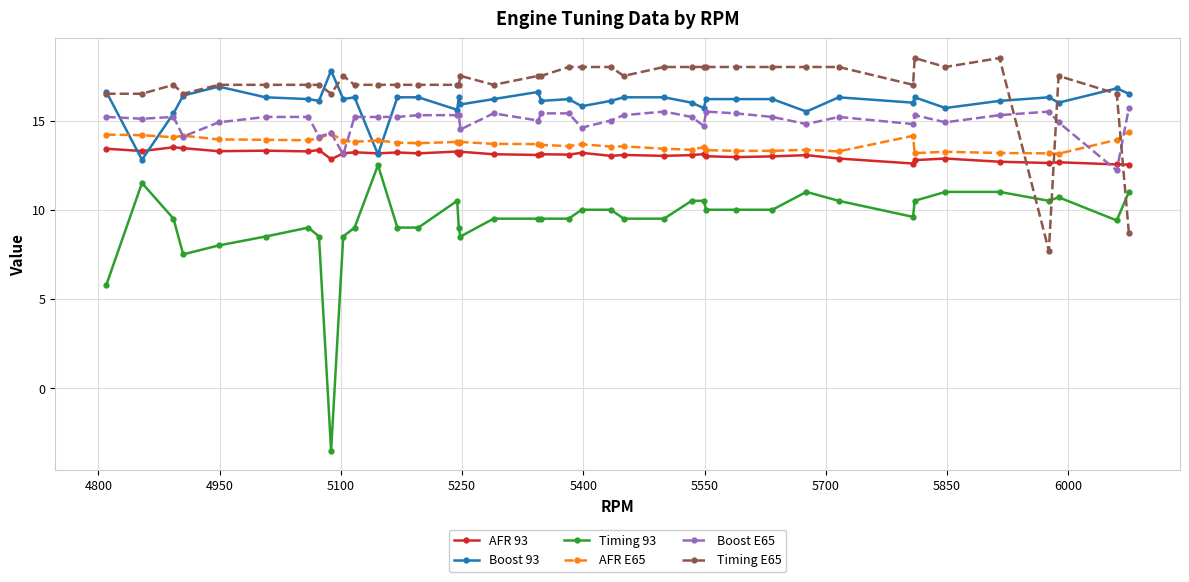

True or false: AFR 93 has more than 1 interior local peaks.

True